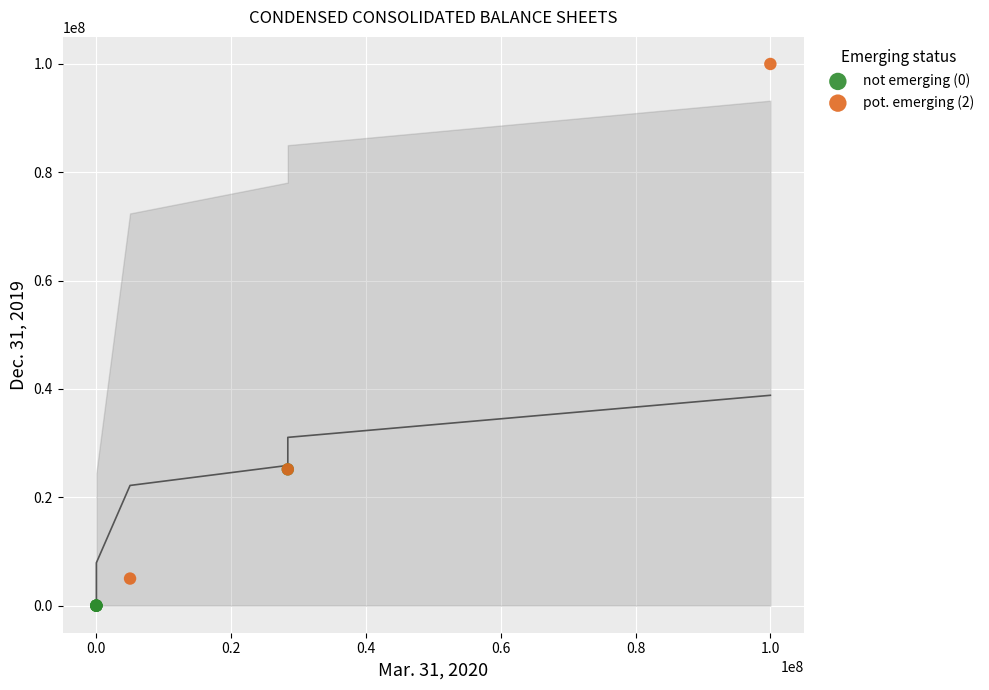

Which series contains the highest Y value?

pot. emerging (2)